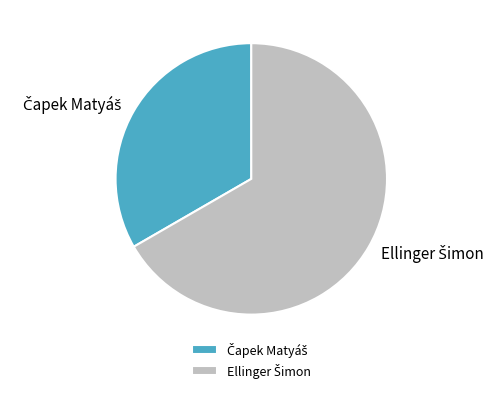

Does any single category account for the majority?

Yes